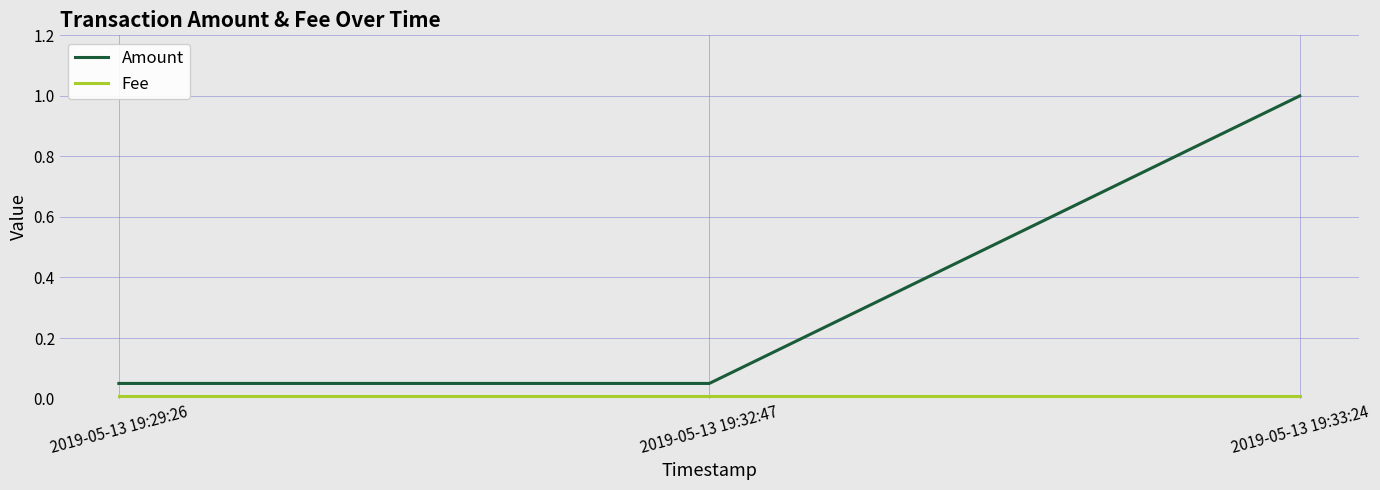

Which category has the highest value across all series?

2019-05-13 19:33:24